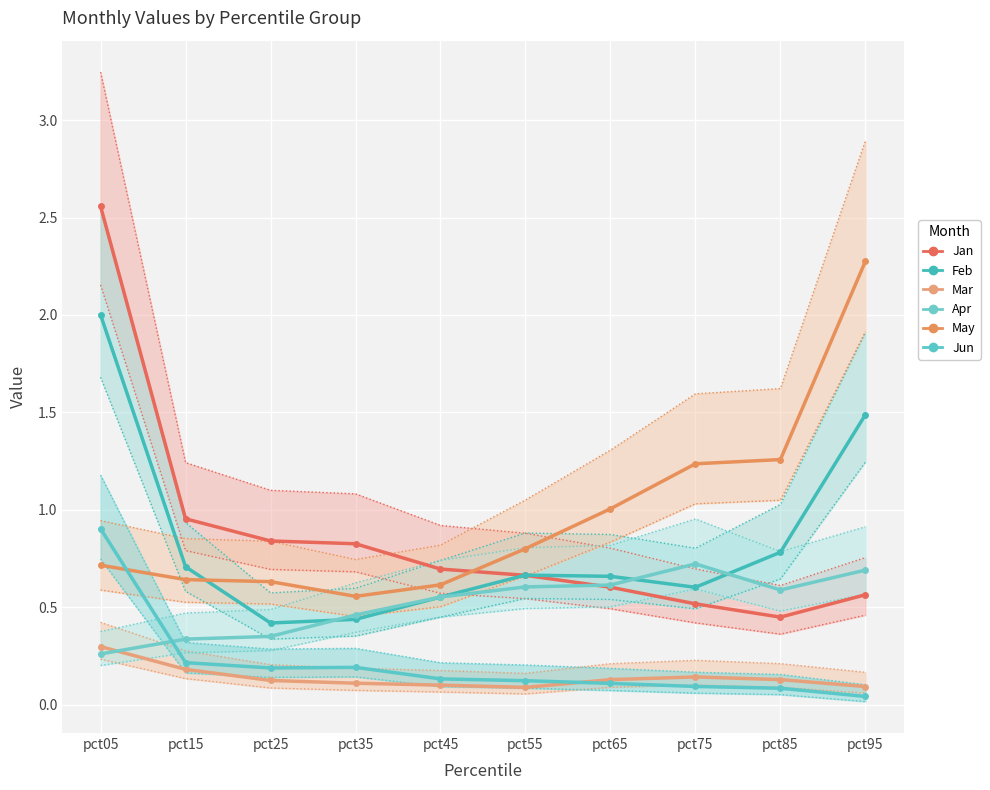

Which category has the lowest value in the Mar series?

pct55